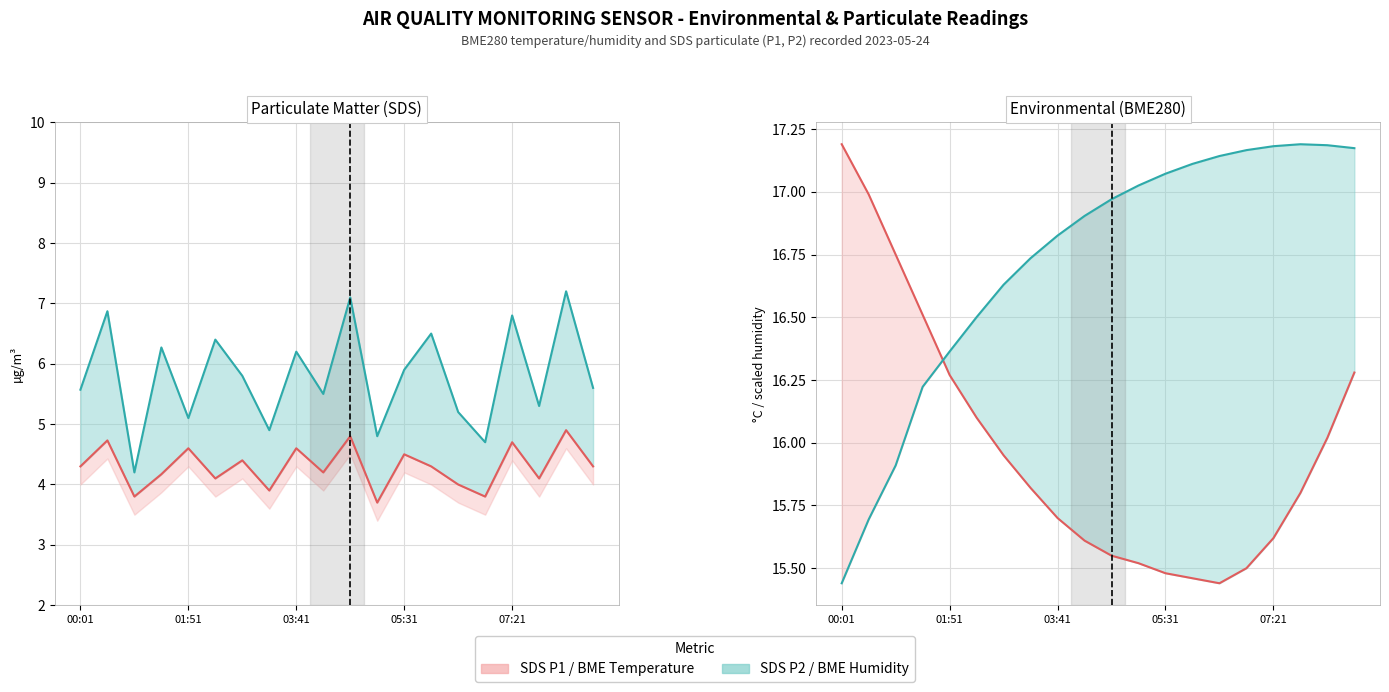

What is the difference between the highest and lowest values at 18?

12.3